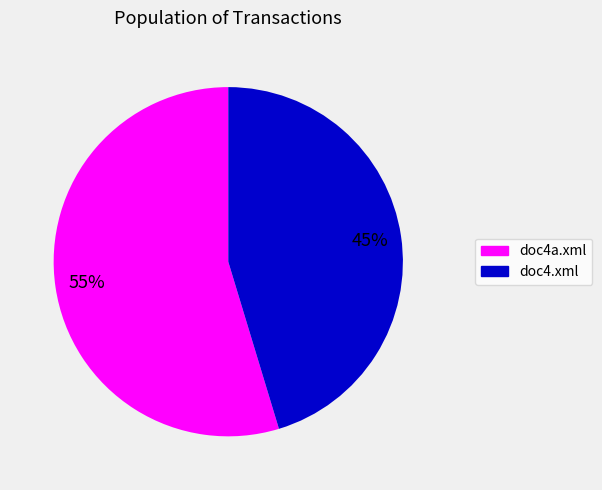

What is the ratio of the value at doc4.xml to the value at doc4a.xml?

0.8